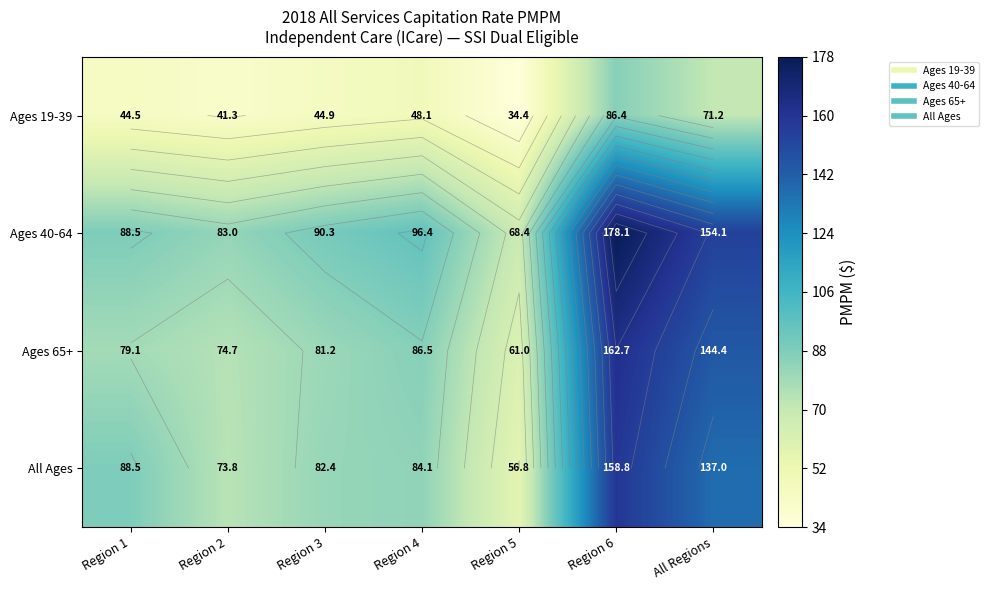

Which has a higher value, Region 4 or Region 2?

Region 4